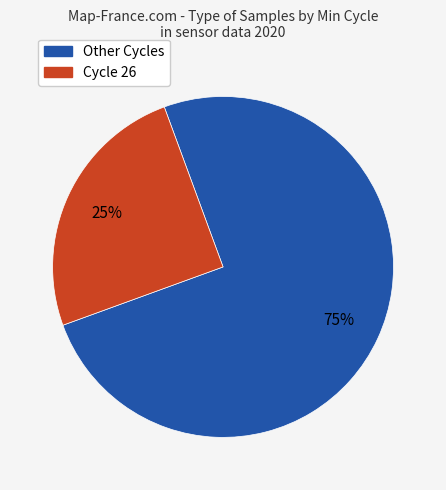

Count the number of slices in the pie.

2